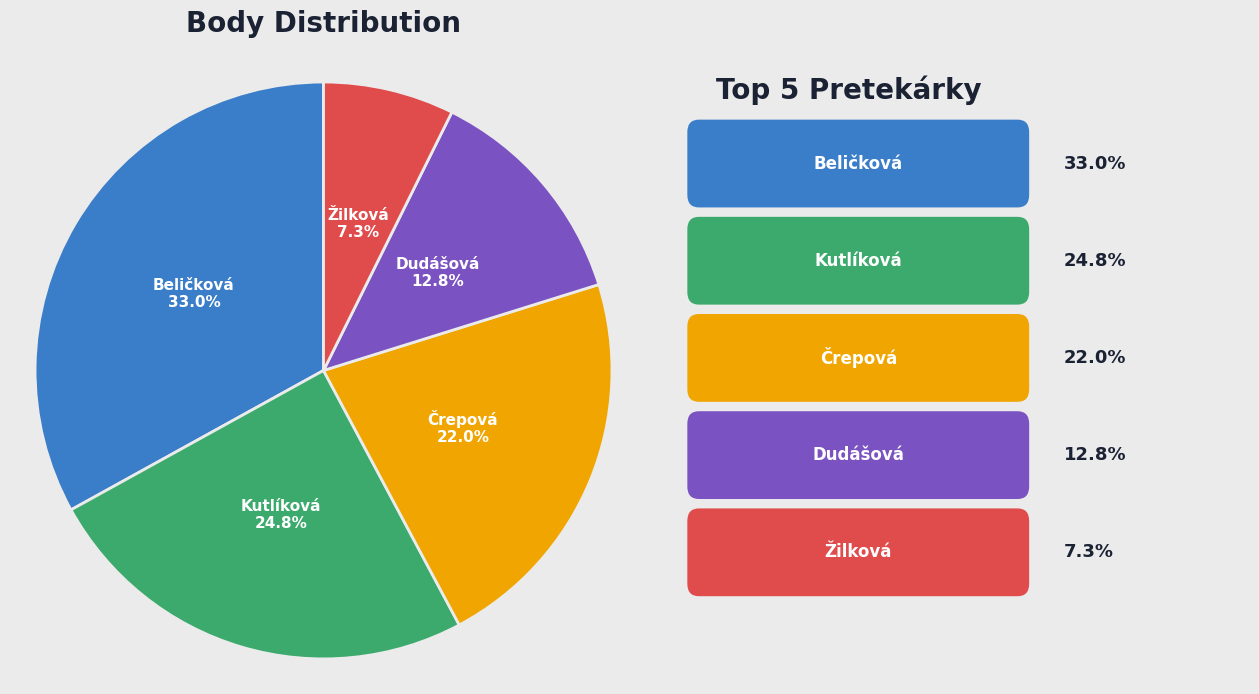

How many segments does this pie chart have?

5